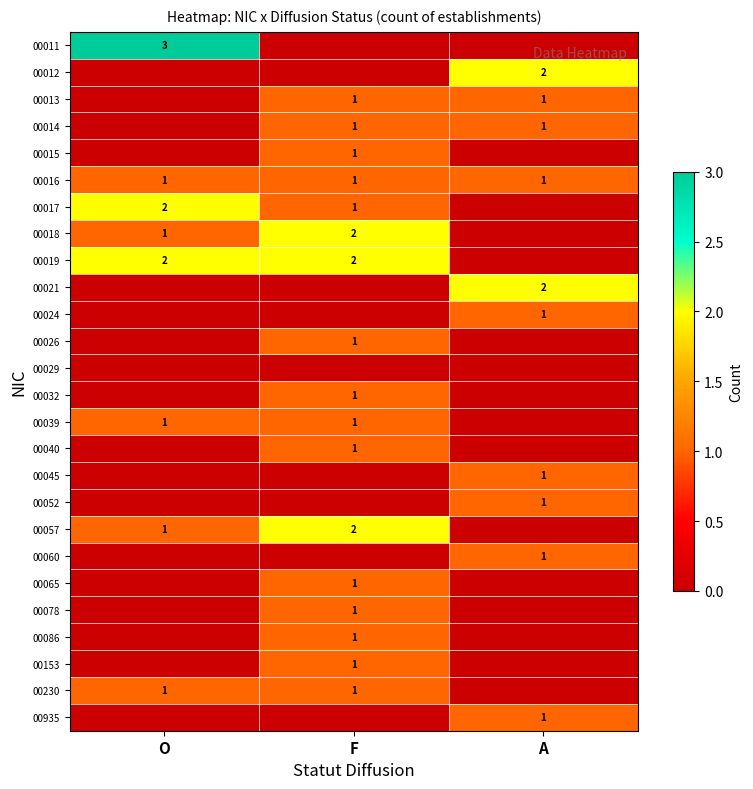

True or false: 00012 has a value of 1 at A.

False